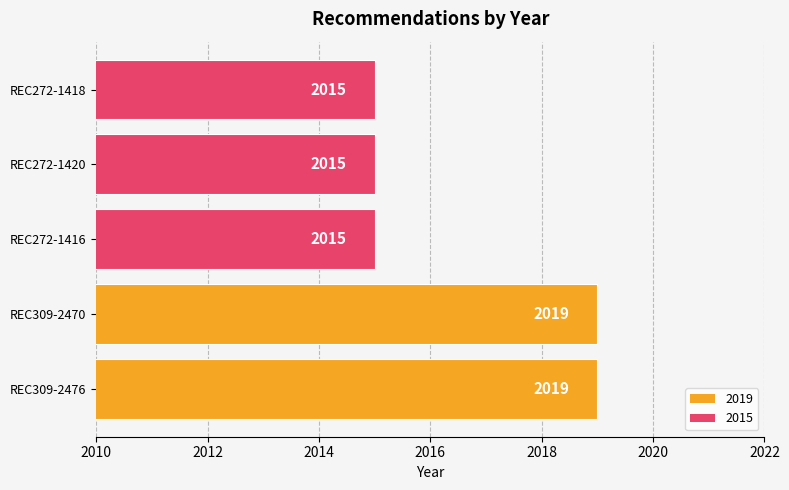

Reading bottom to top, list all the values displayed in this chart.

REC309-2476=2019	REC309-2470=2019	REC272-1416=2015	REC272-1420=2015	REC272-1418=2015